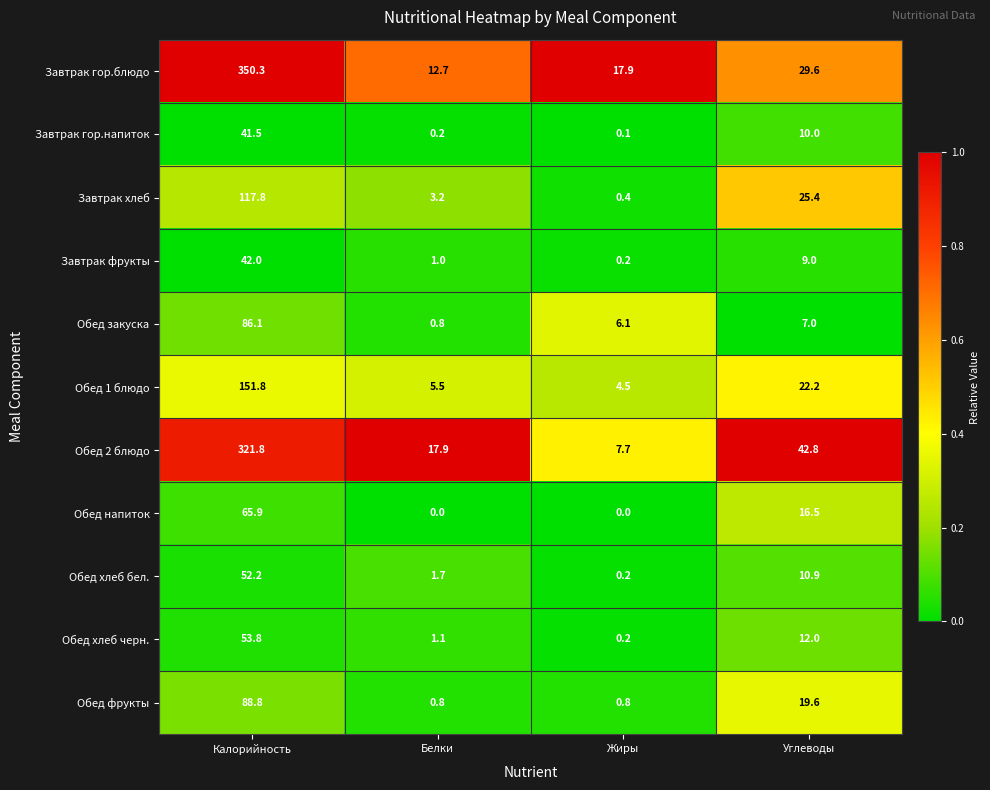

What is the difference between the second highest and minimum values in the Обед напиток series?

16.5